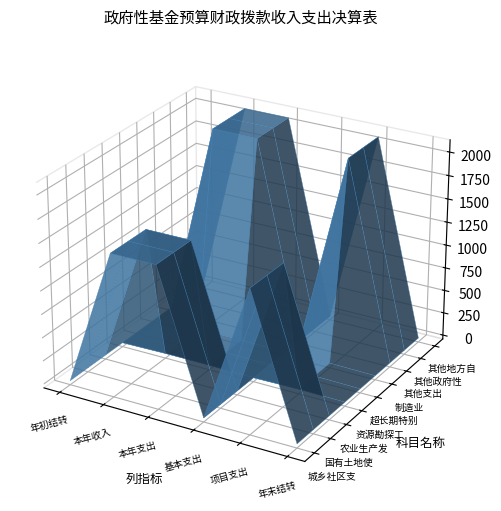

At how many categories does at least one series exceed 444?

3